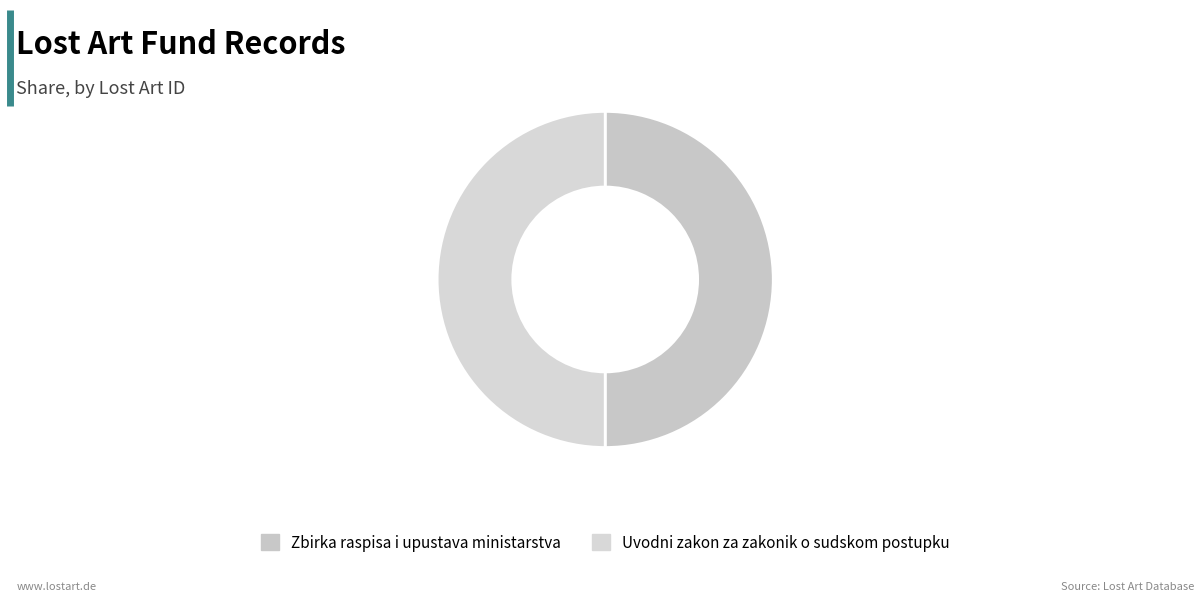

Which slice is the smallest?

Uvodni zakon za zakonik o sudskom postupku